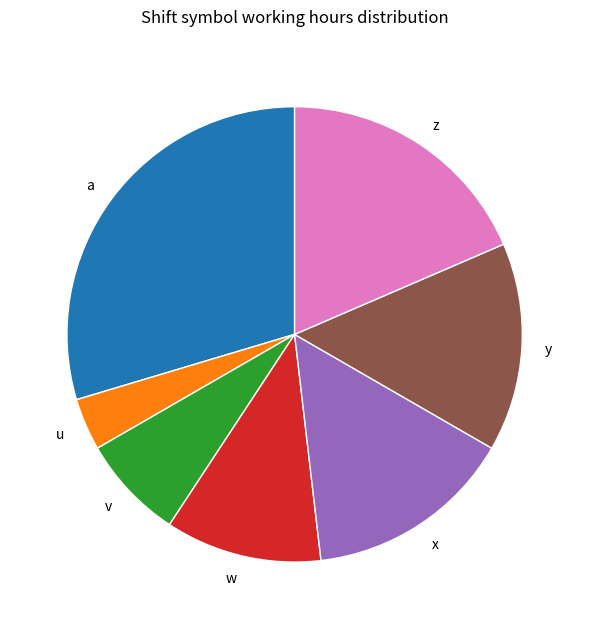

Which category has the smallest portion of the pie?

u